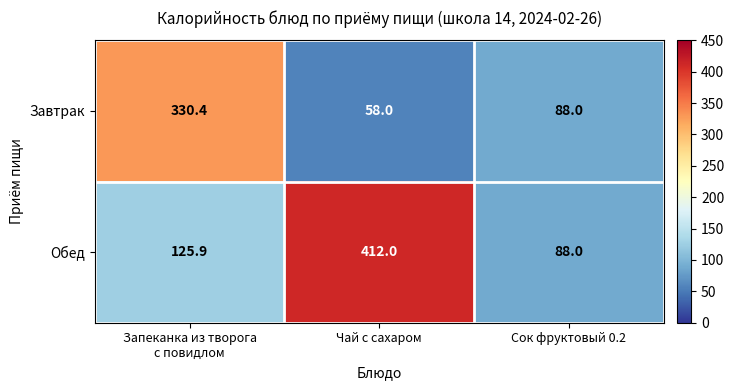

What is the difference between the second highest and minimum values in the Завтрак series?

30.0